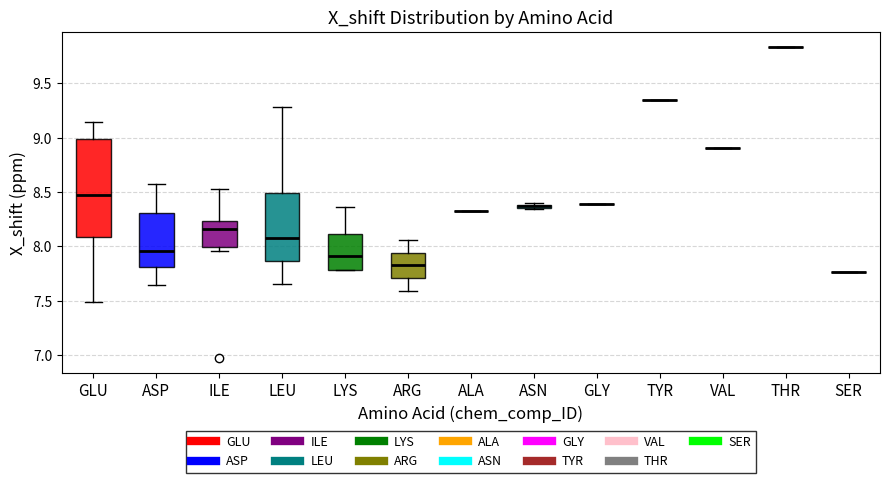

Where is the lower edge of the box for ASN on the y-axis? The values are not printed on the chart, so give them approximately, as read against the axis.

8.35